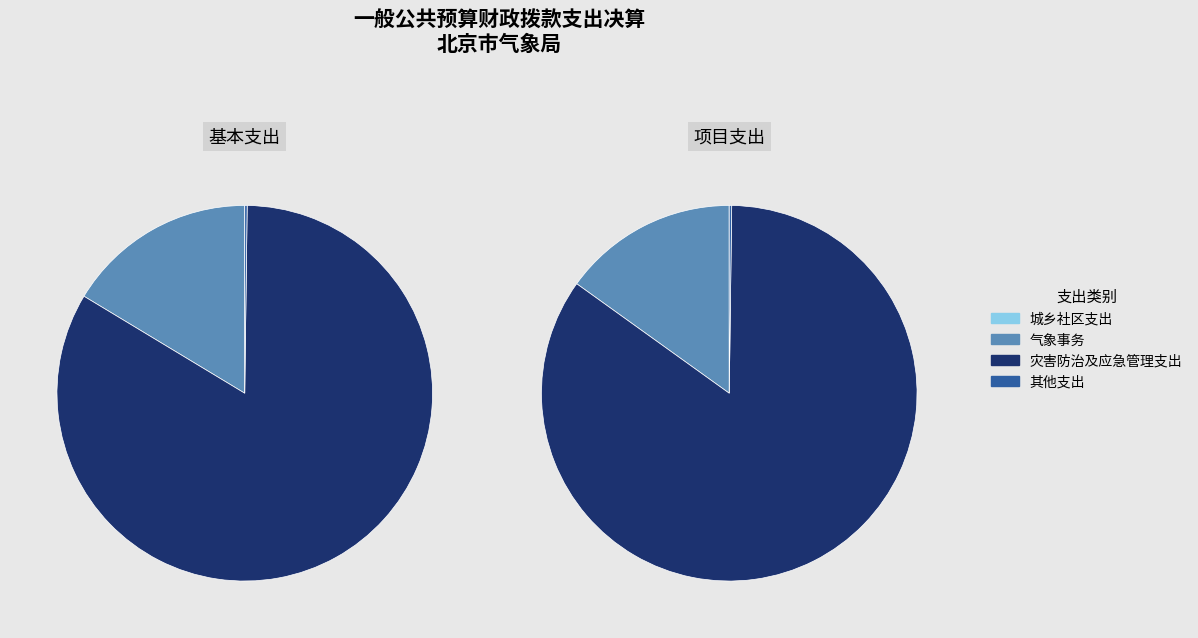

What is the change in value from 城乡社区支出 to 气象事务?

+18514.7